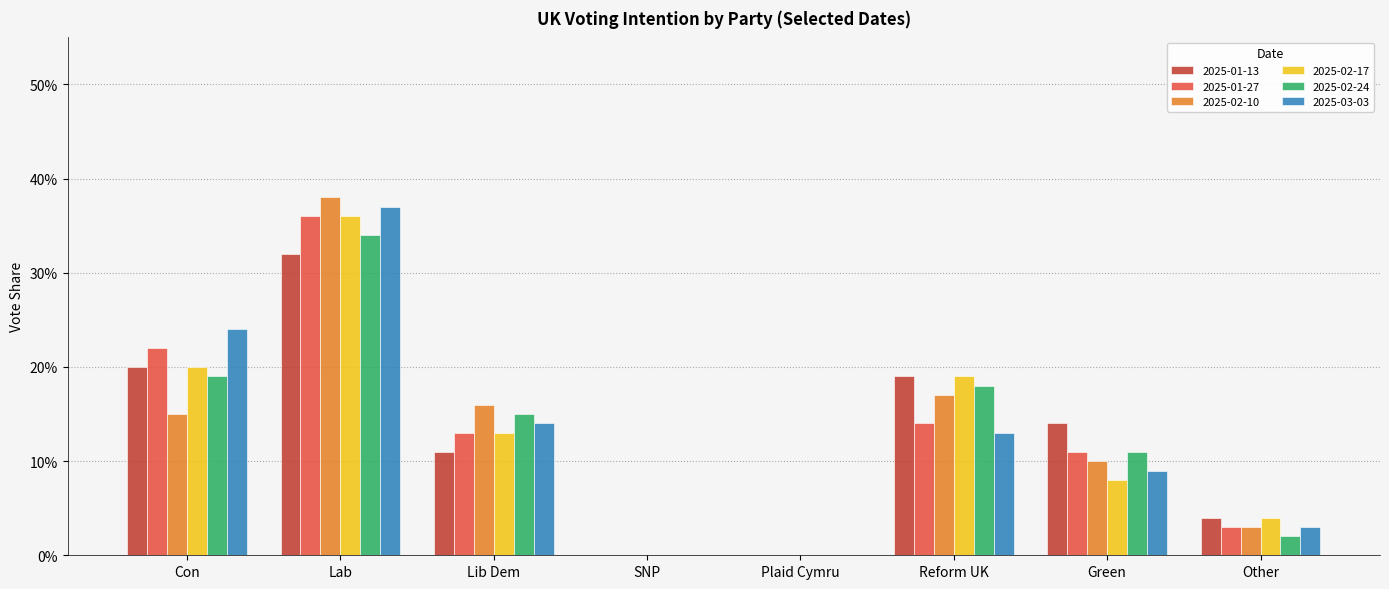

Between Other and Plaid Cymru, which is larger?

Other